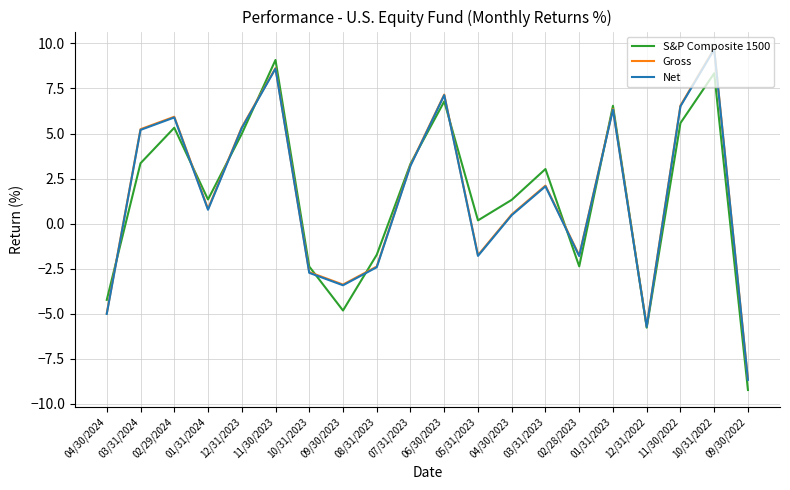

What is the maximum value shown in the chart?

9.7